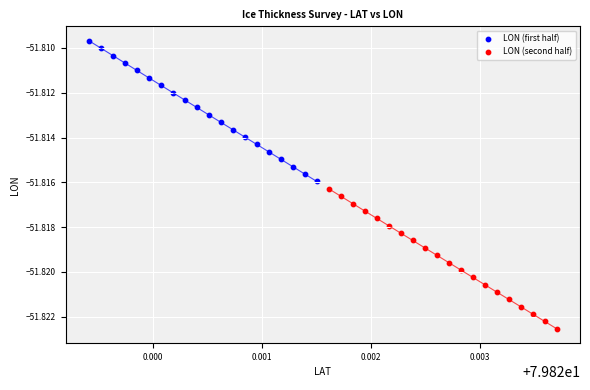

Which series contains the highest Y value?

LON (first half)